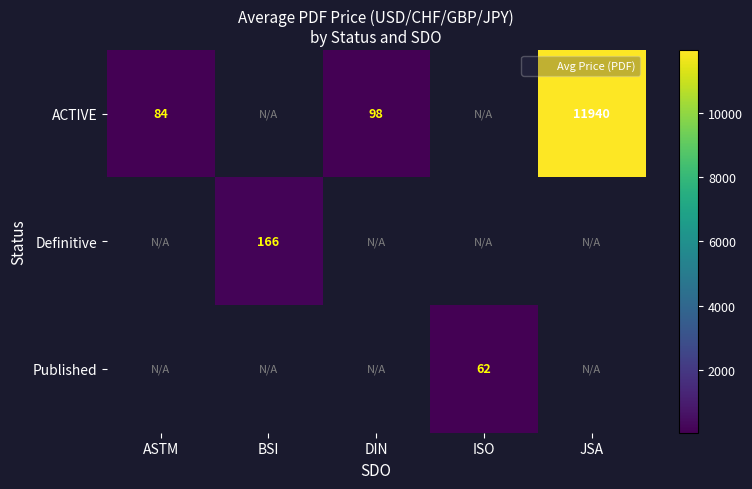

Which series has the largest range (max minus min)?

ACTIVE